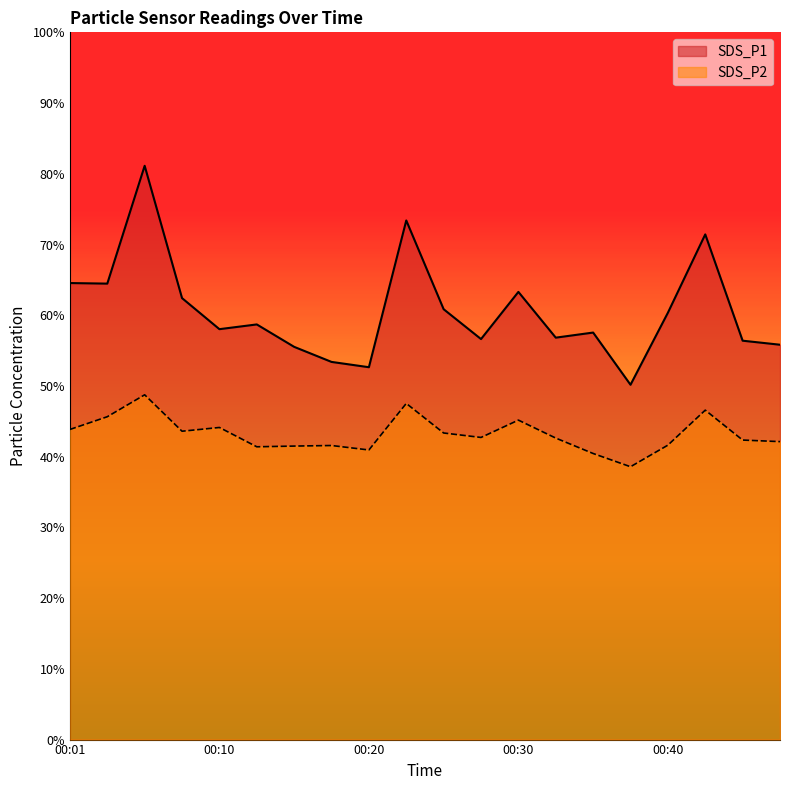

What is the sum of all SDS_P1 values?

1213.6